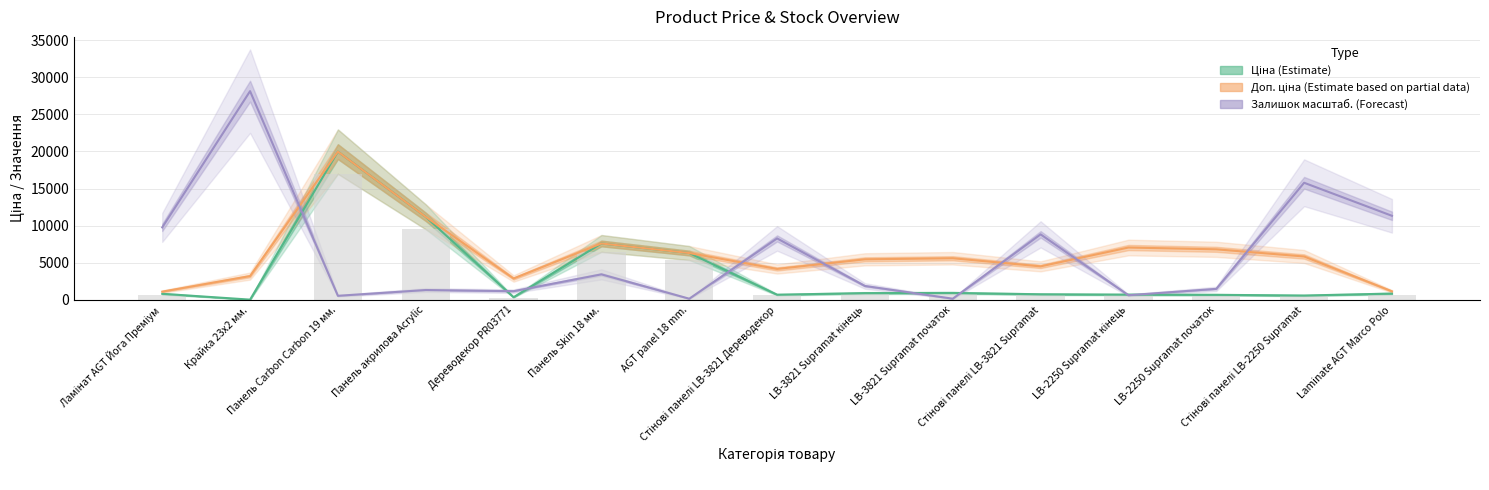

How many groups of bars are there?

15